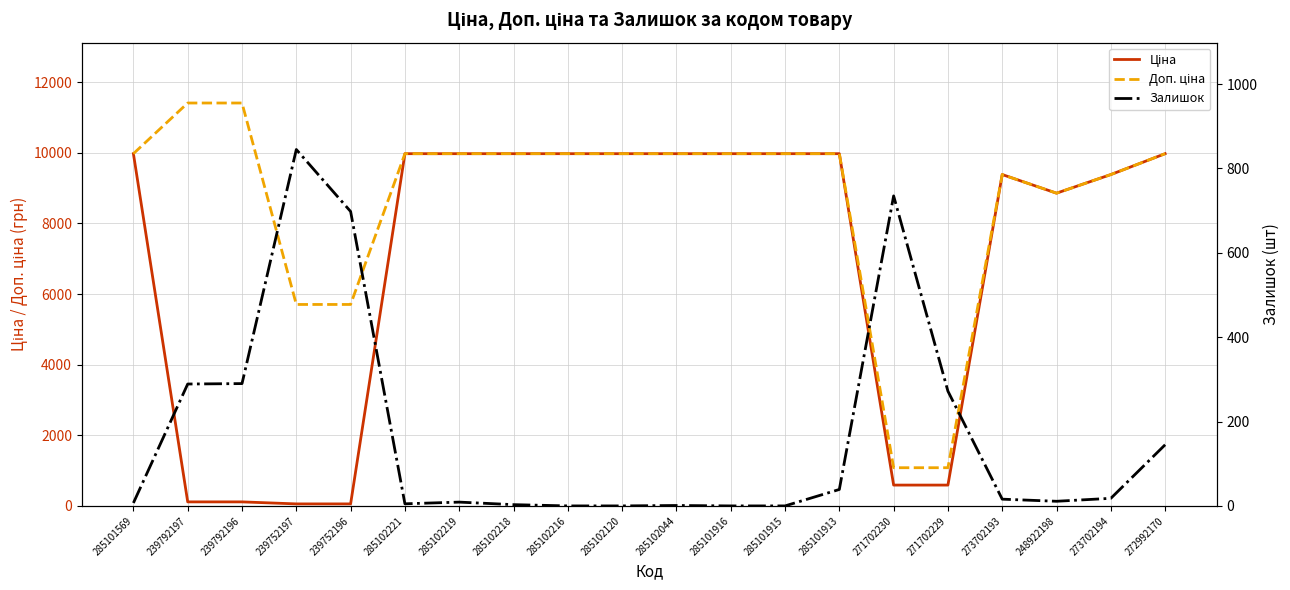

True or false: Ціна and Доп. ціна intersect in this chart.

False